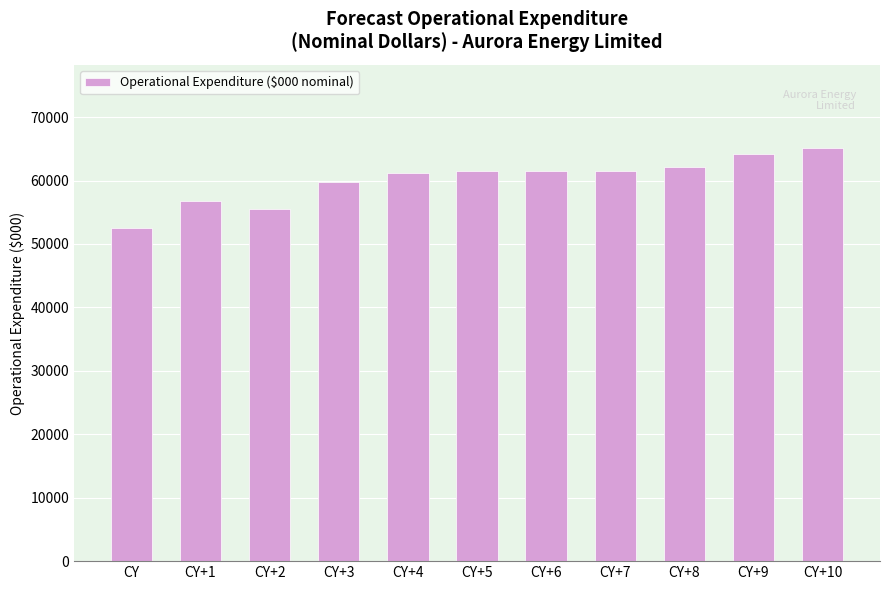

What is the difference between the values at CY+4 and CY+1?

4443.7